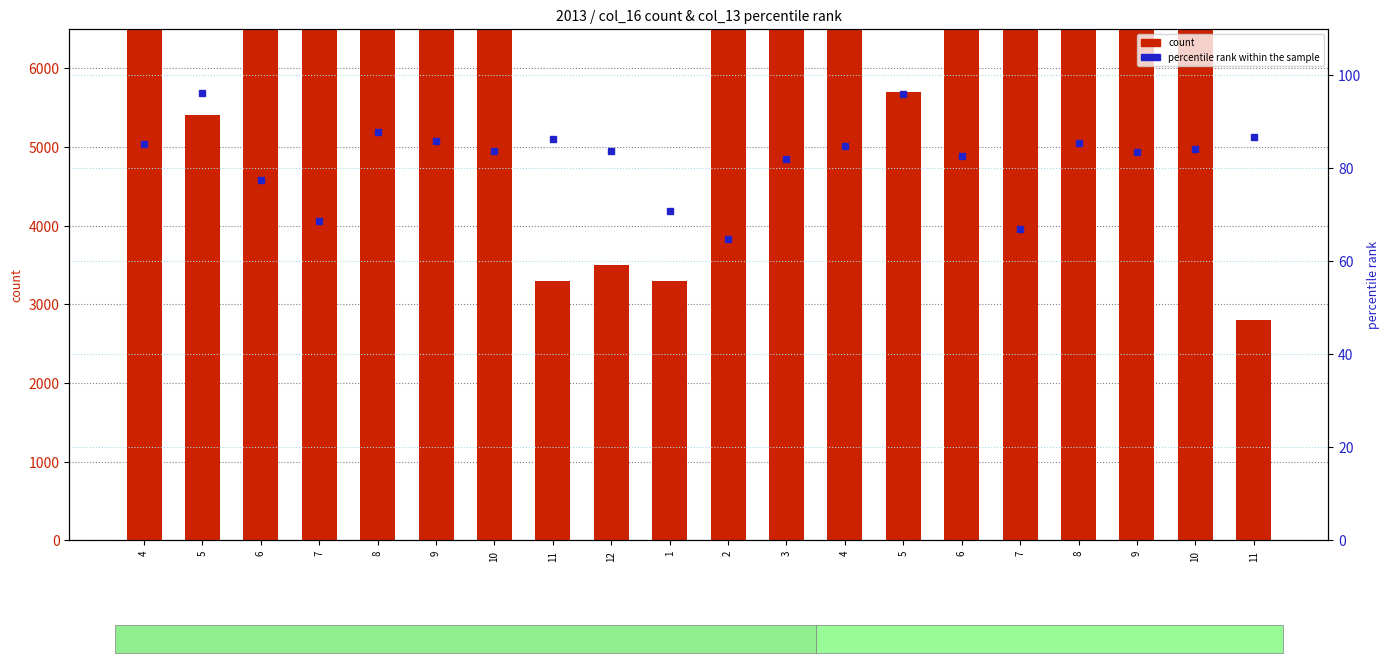

What is the value of the percentile rank within the sample bar at the 18th from the left?

85.8